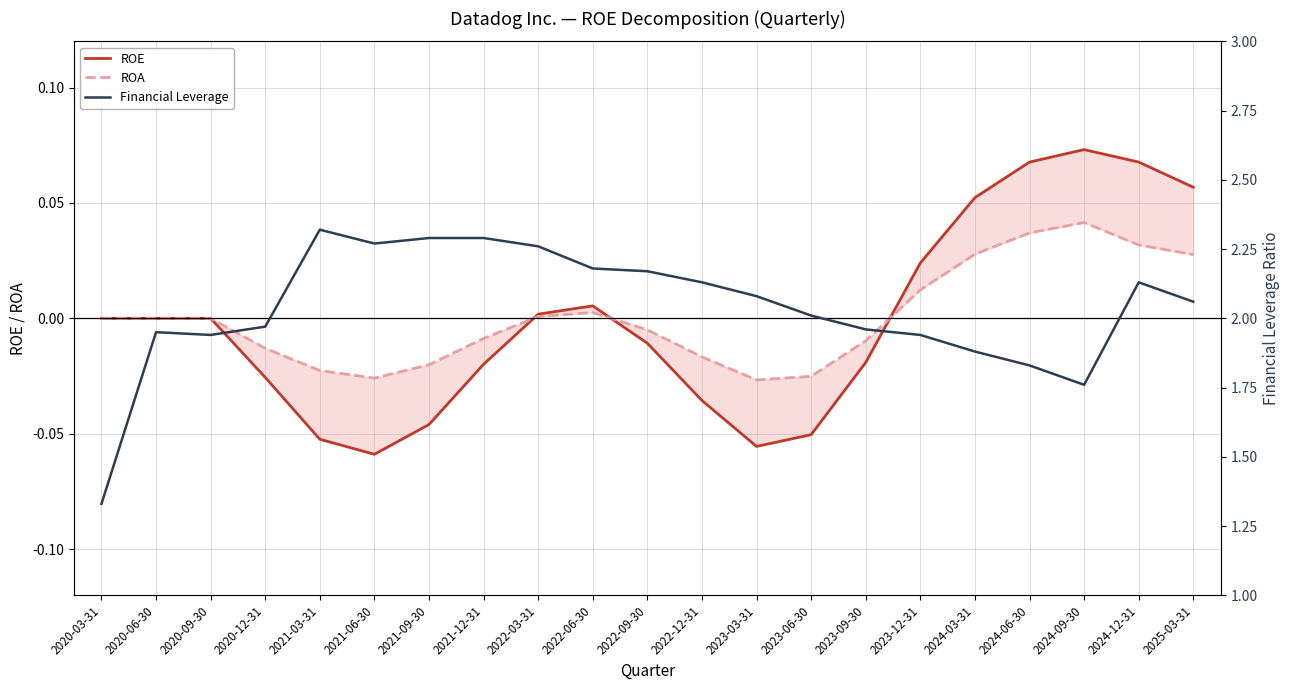

True or false: Financial Leverage has more than 0 points higher than both neighbors.

True